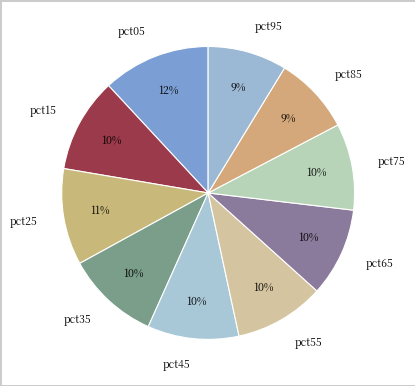

Does pct75 represent more than half of the total?

No